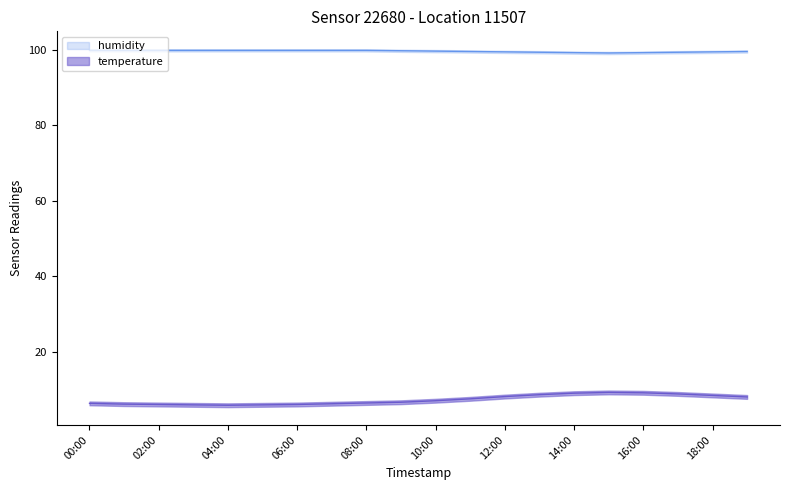

At which label does temperature reach its peak?

15:00